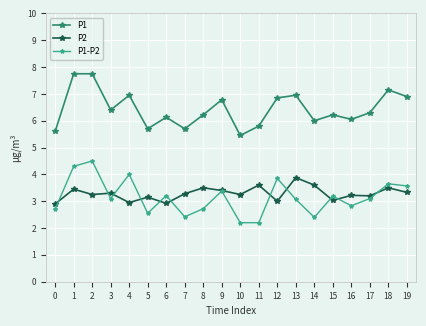

What is the total value across all series at 14?

12.0